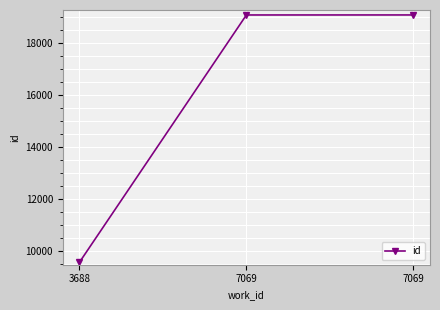

Is it true that the value at 3688 is 3706?

False